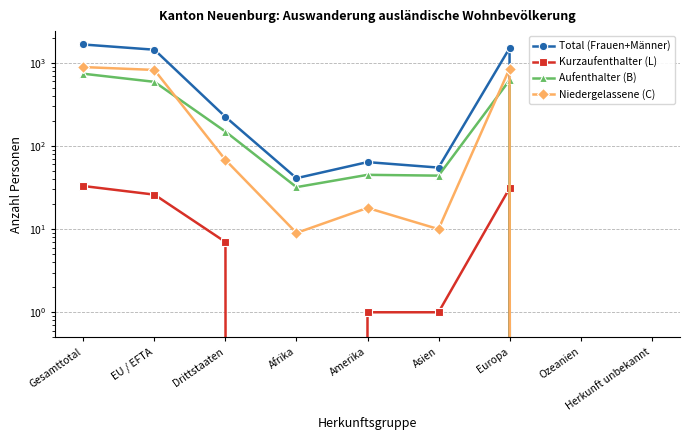

What is the difference between the maximum and minimum values in the Kurzaufenthalter (L) series?

33